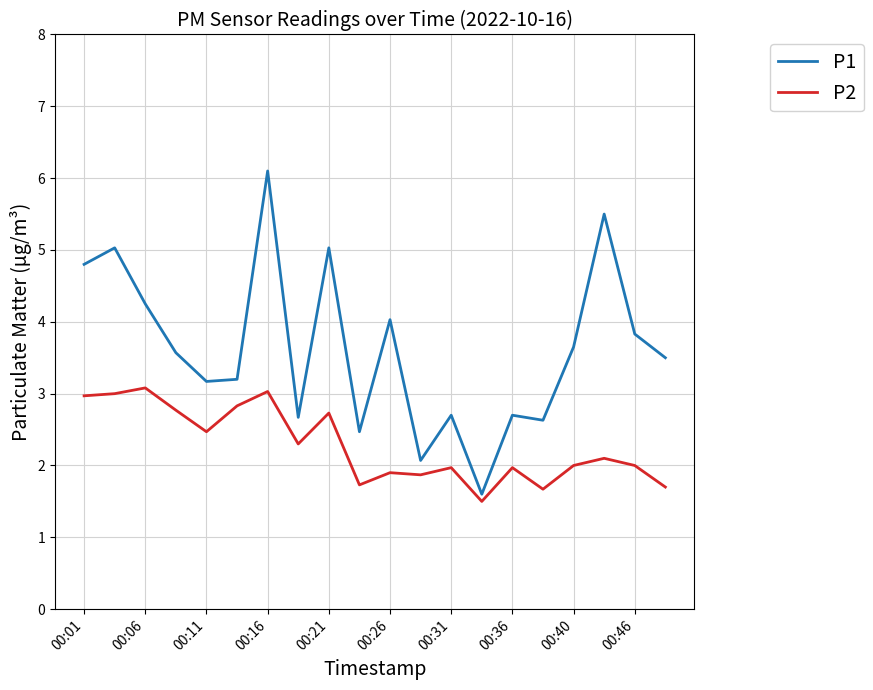

What is the difference between the maximum and minimum values in the P2 series?

1.6